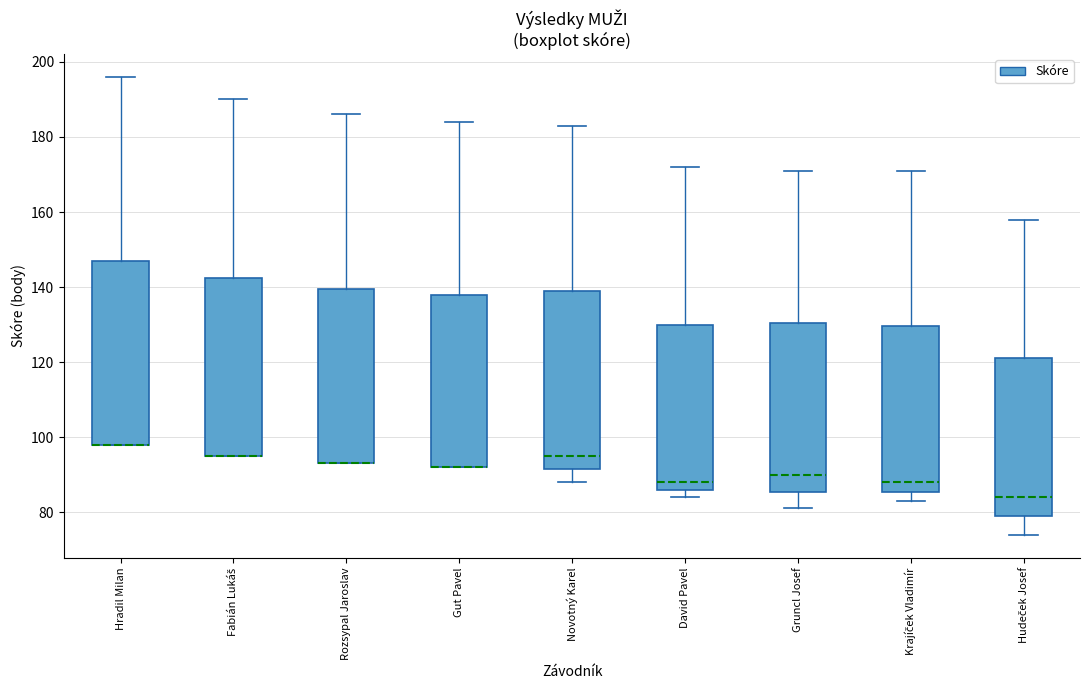

Where does the lower whisker of the box for Krajíček Vladimír end on the y-axis? The values are not printed on the chart, so give them approximately, as read against the axis.

84